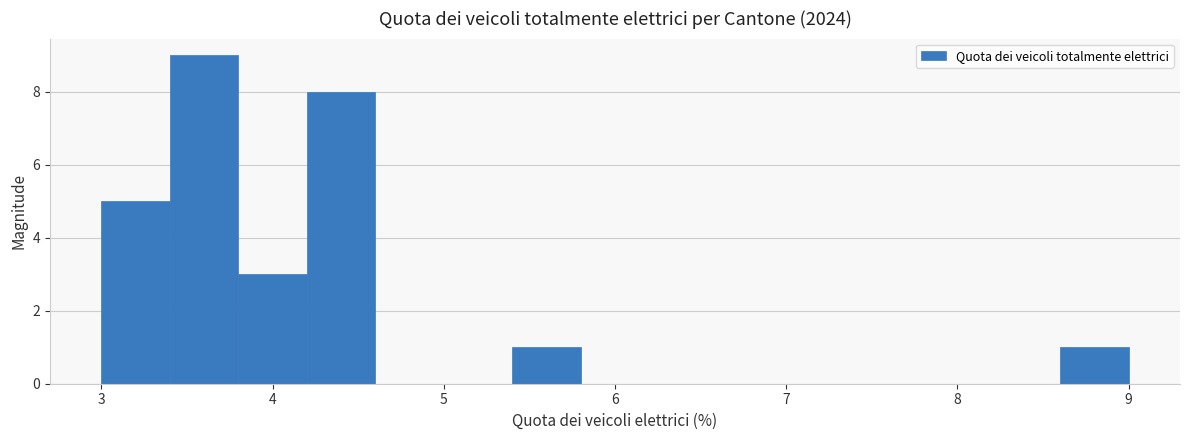

How tall is the bar that spans 5.4 to 5.8 on the x-axis? The values are not printed on the chart, so give them approximately, as read against the axis.

1